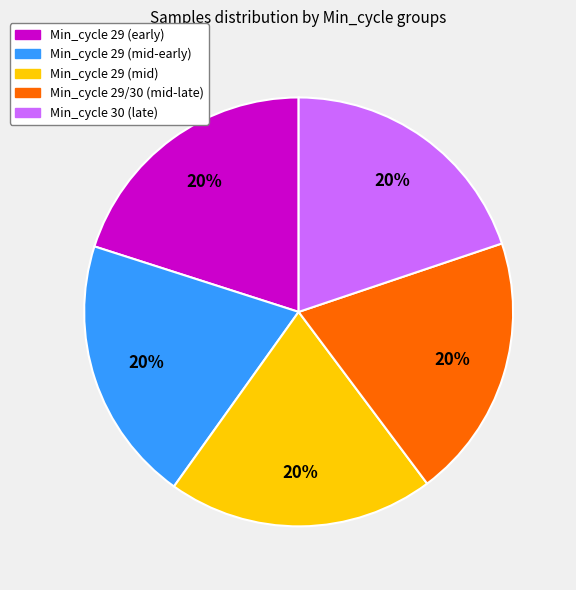

Count the number of slices in the pie.

5